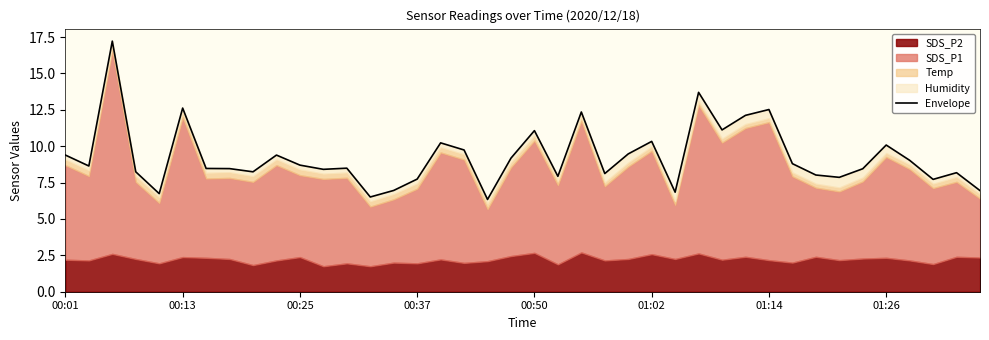

How many data points are less than 8?

10